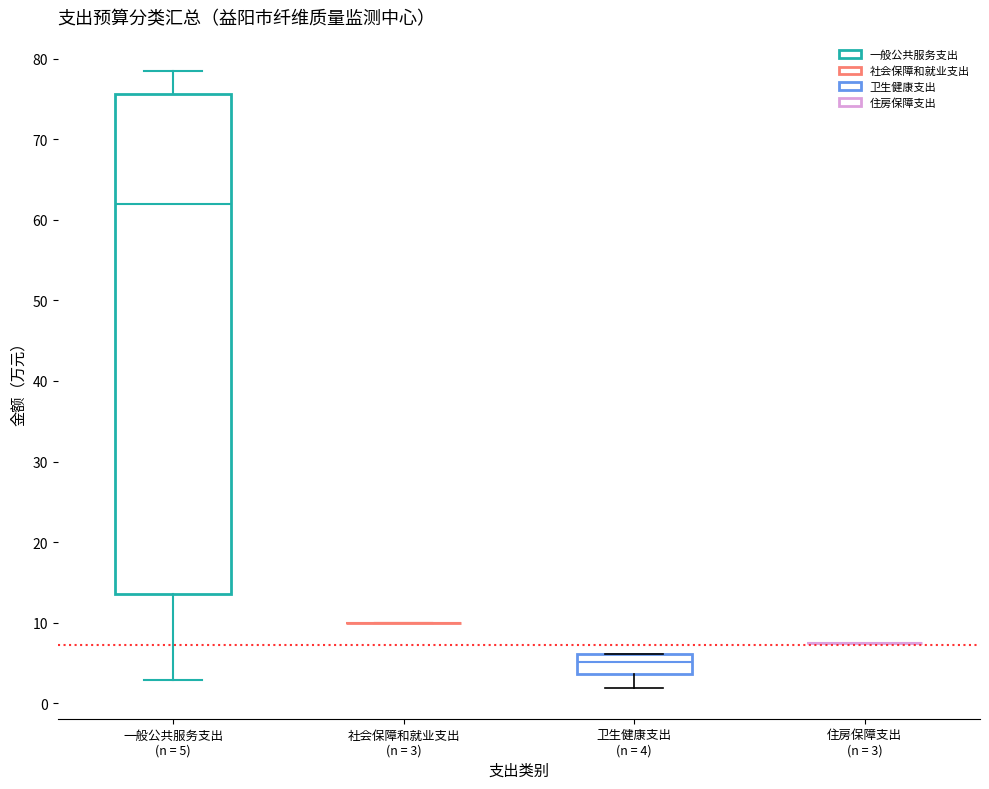

Comparing the boxes themselves (not the whiskers), which one is the tallest?

一般公共服务支出 (n = 5)